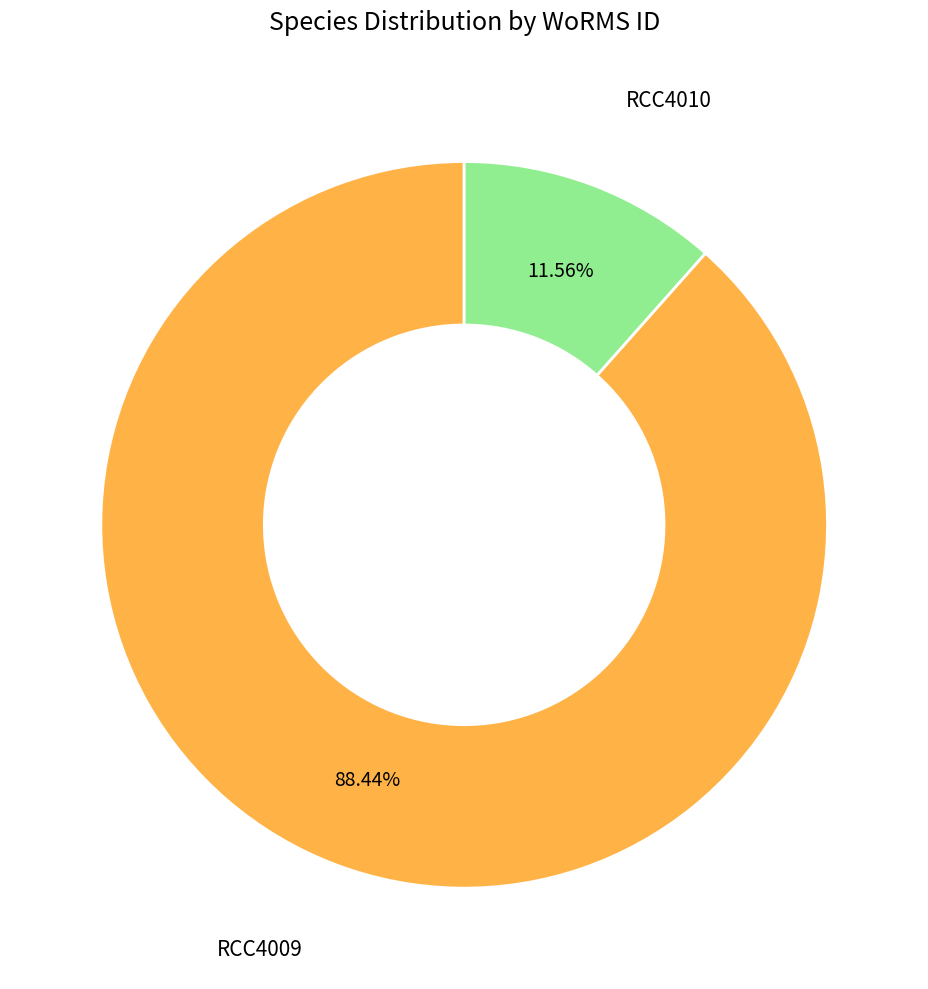

Which slice represents more than half of the pie?

RCC4009